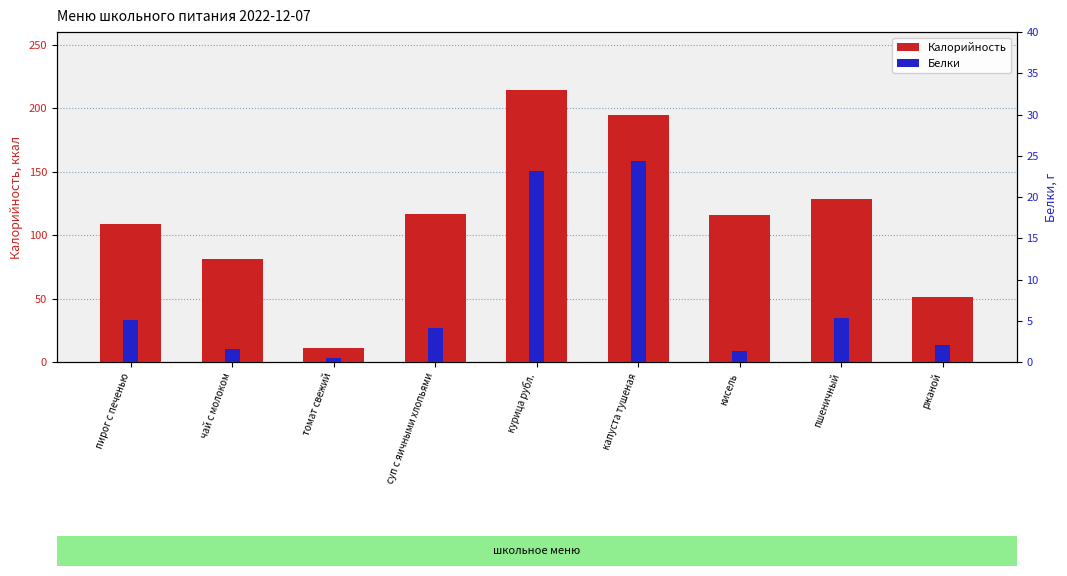

Which series has the widest spread of values?

Калорийность